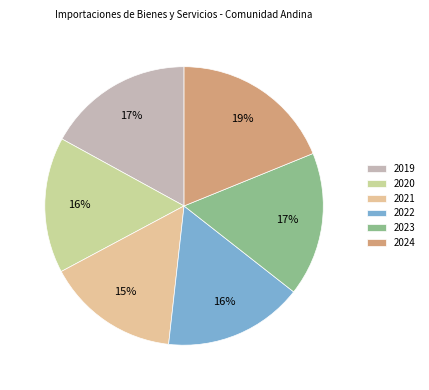

How many segments does this pie chart have?

6